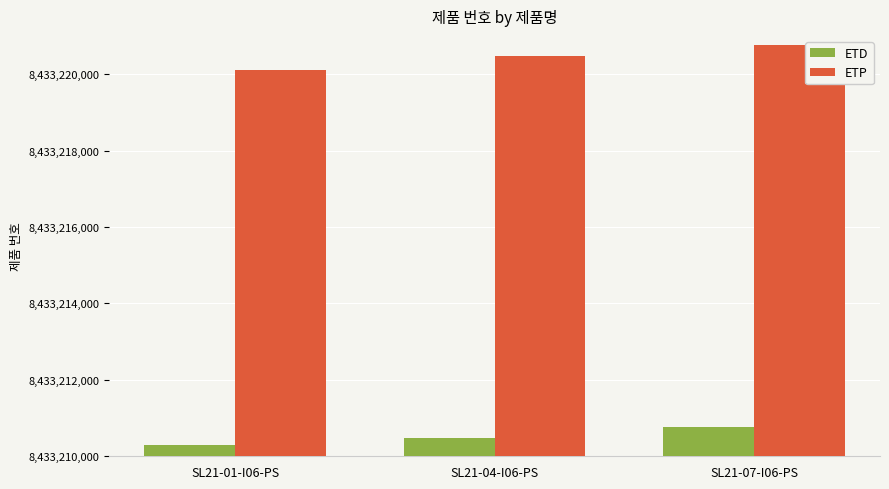

What is the value of the ETP bar at the 2nd from the left?

8433220466